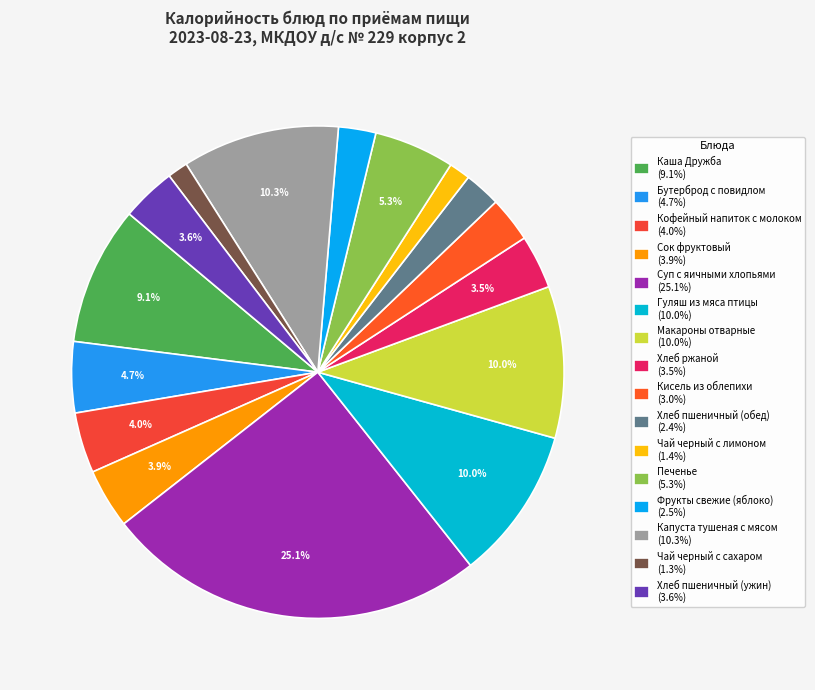

Count the number of slices in the pie.

16